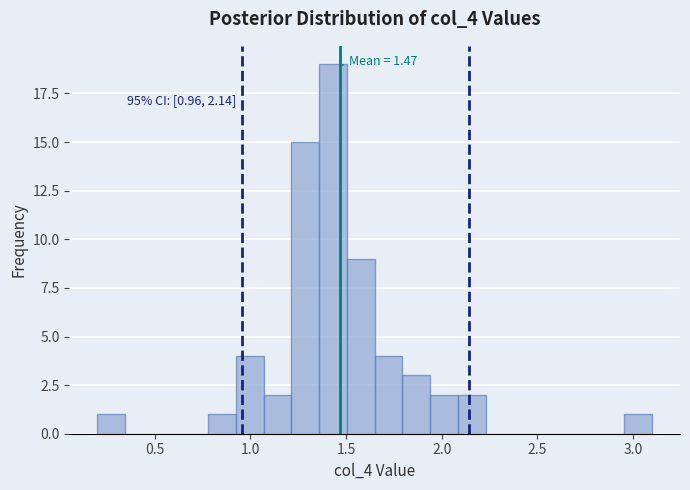

Around what value on the x-axis is the tallest bar? Give the approximate position of its centre, as read against the axis.

1.45